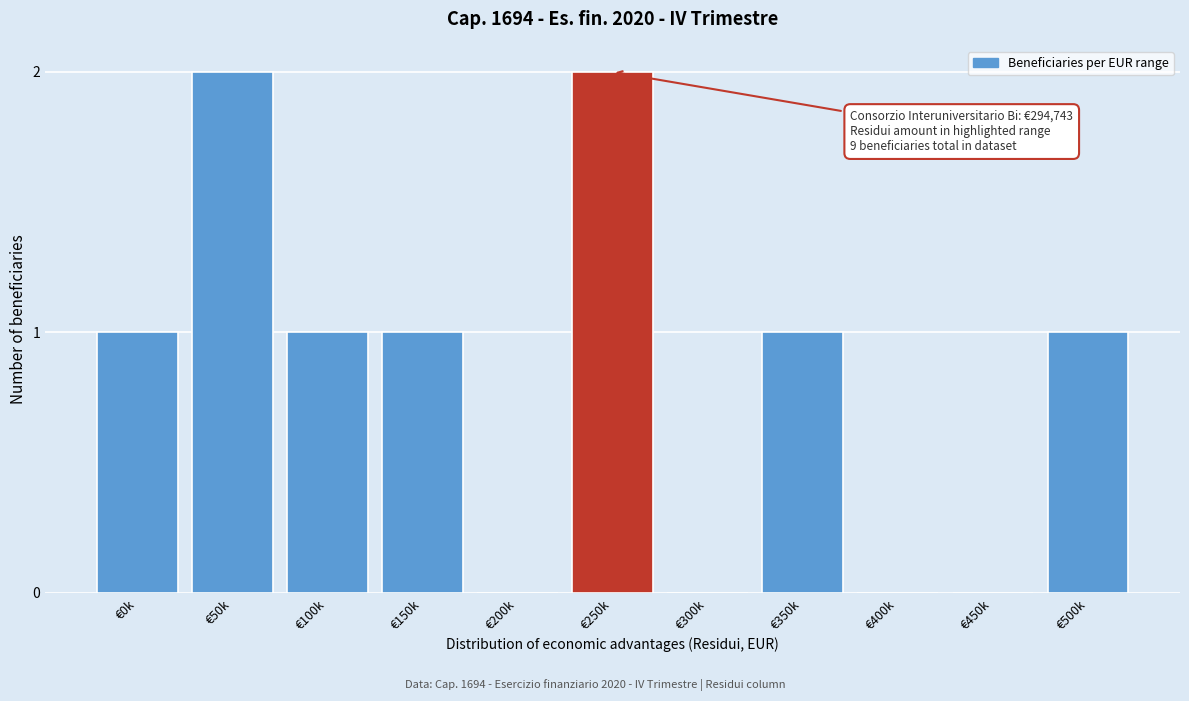

Reading left to right, what are all the values shown in this chart?

€0k=1	€50k=2	€100k=1	€150k=1	€200k=0	€250k=2	€300k=0	€350k=1	€400k=0	€450k=0	€500k=1